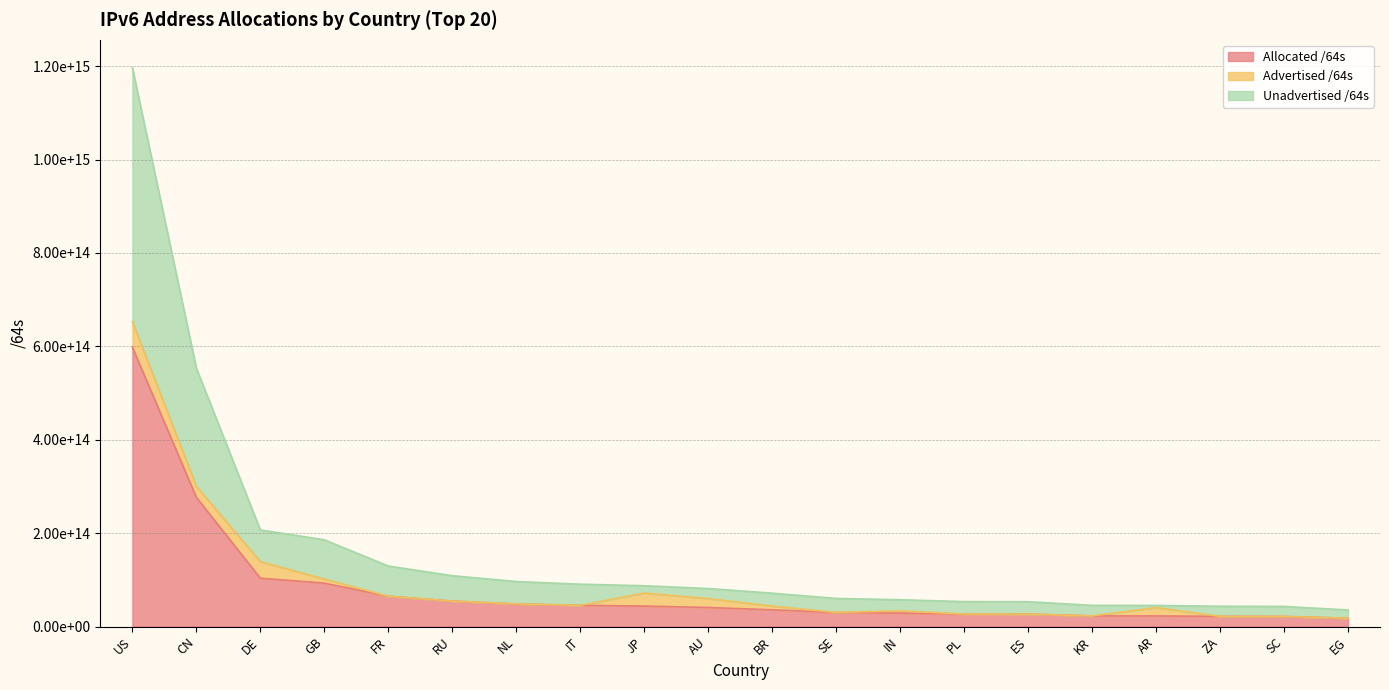

What is the value of the Unadvertised /64s point at the 1st from the left?

1196714763354112